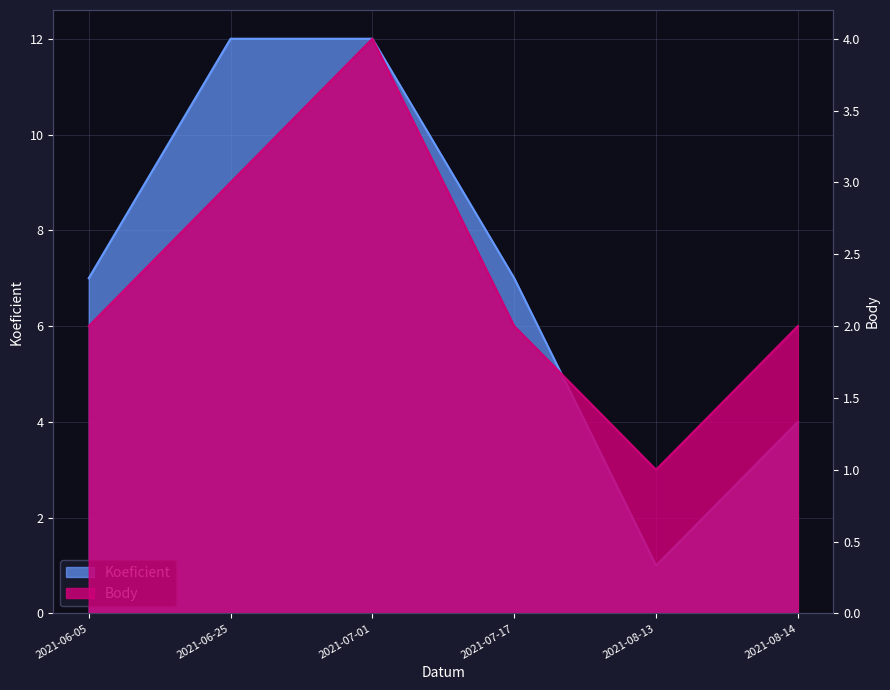

Where is the first local maximum for Body?

2021-07-01